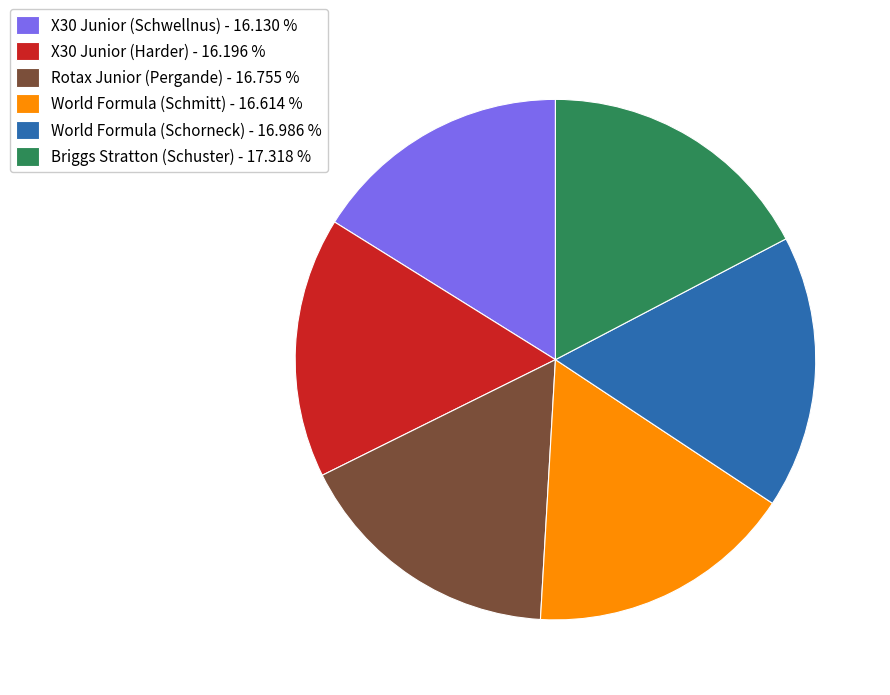

Is X30 Junior (Harder) - 16.196 % the majority of the pie?

No